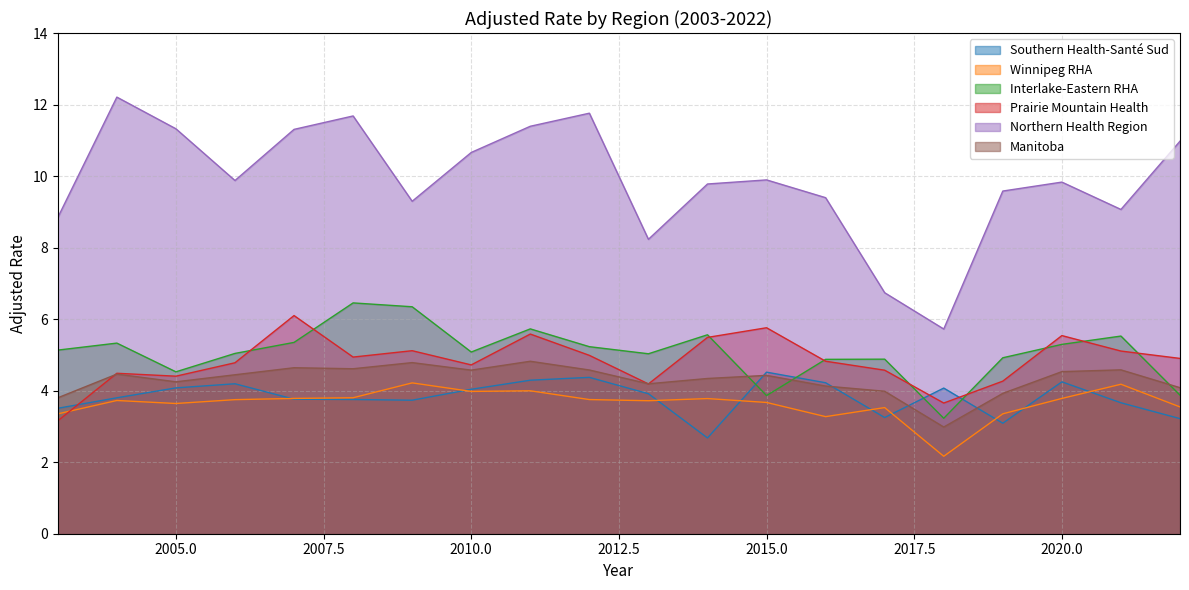

Does the chart display data point markers on the line(s)?

No